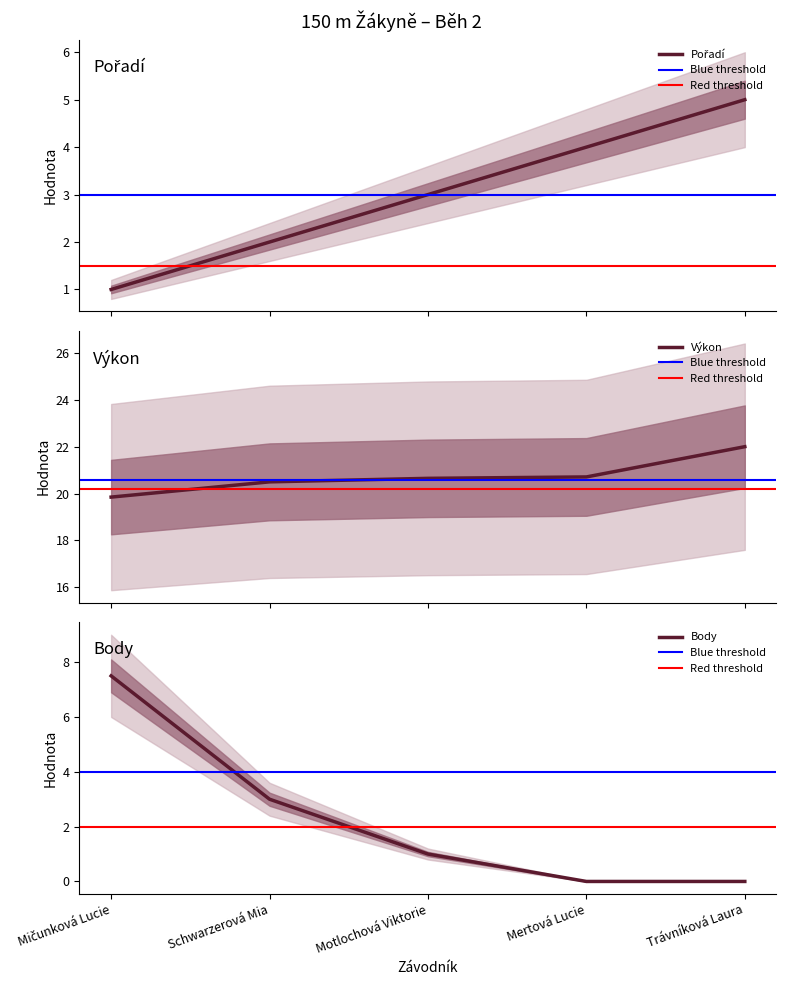

True or false: Pořadí has more than 2 interior local peaks.

False